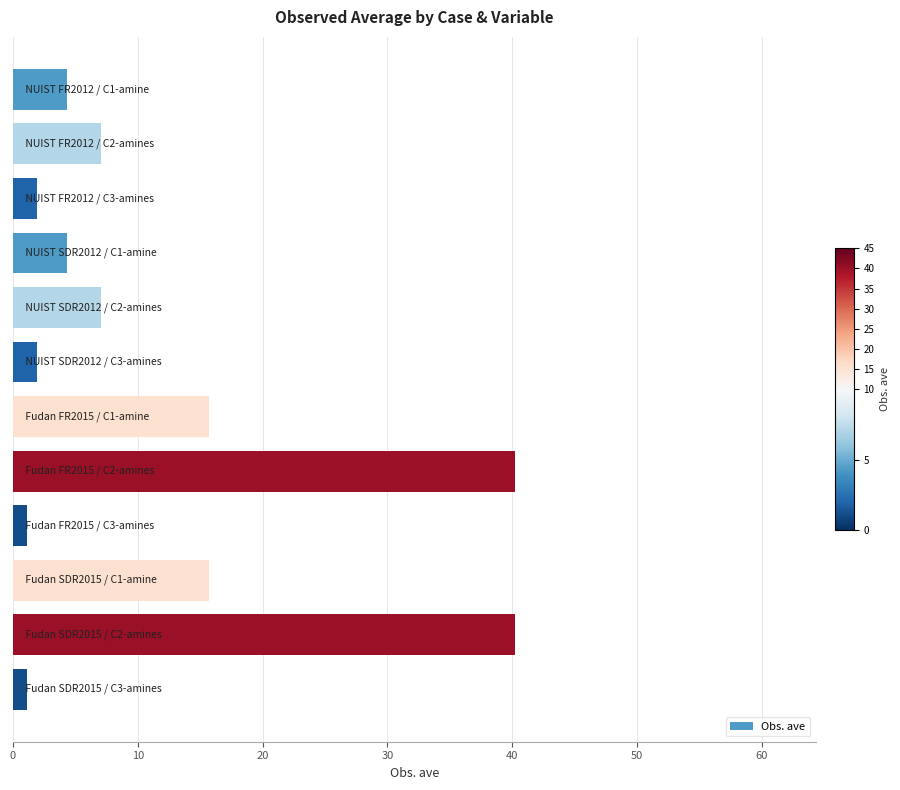

What is the value of the 2nd bar from the top?

7.1